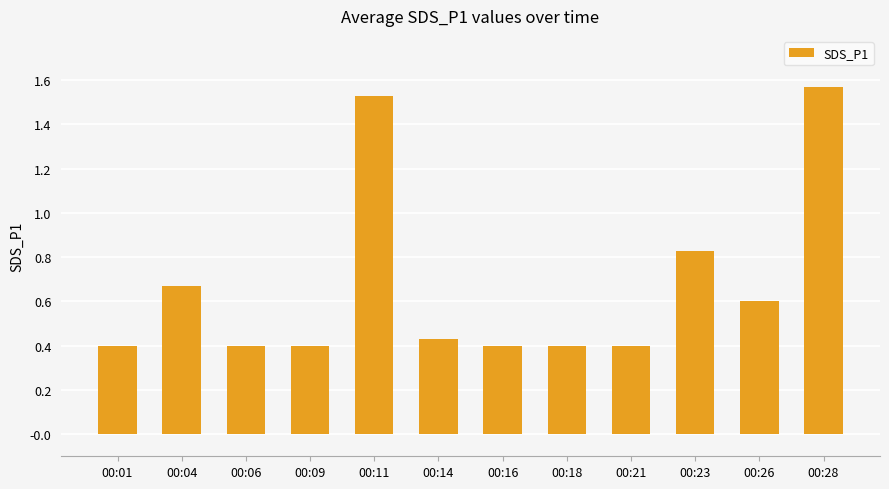

True or false: the data shows 0.1 at 00:01.

False